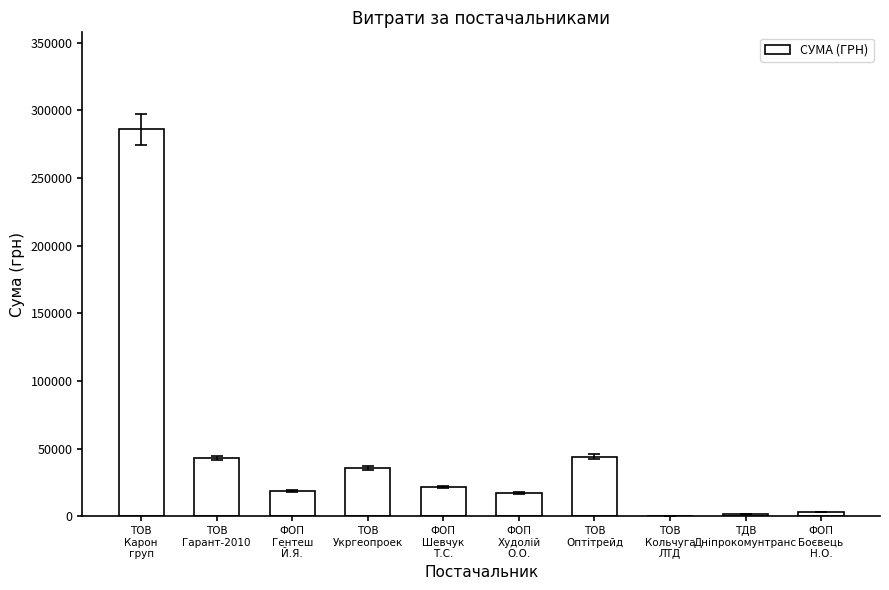

Read the value at ТДВ
Дніпрокомунтранс.

2122.6